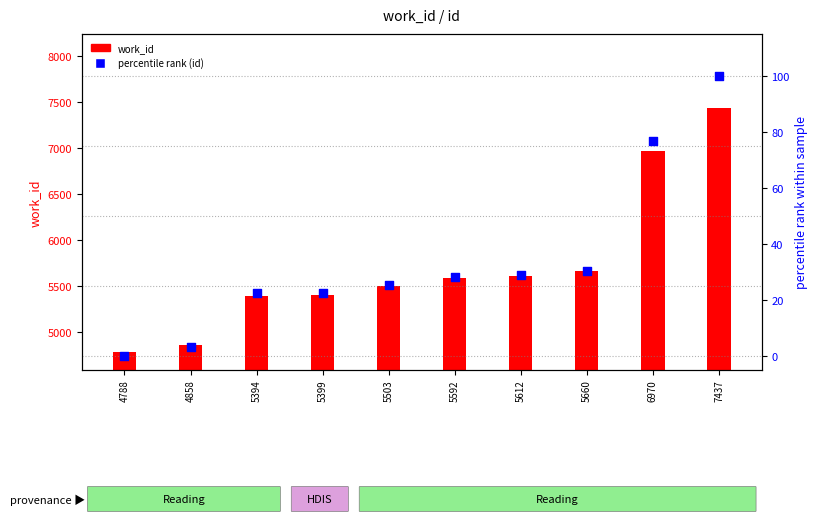

Which series has the largest total across all categories?

work_id